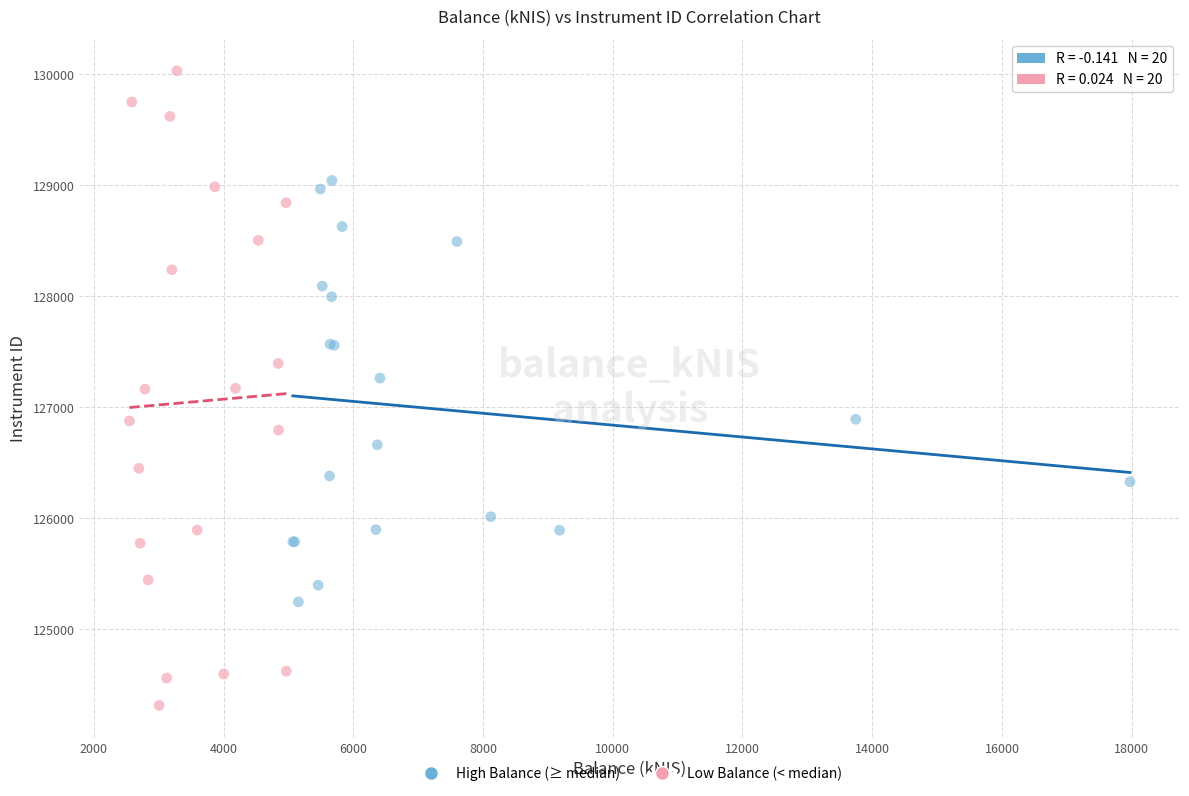

Which series has the widest spread of Y values?

Low Balance (< median)